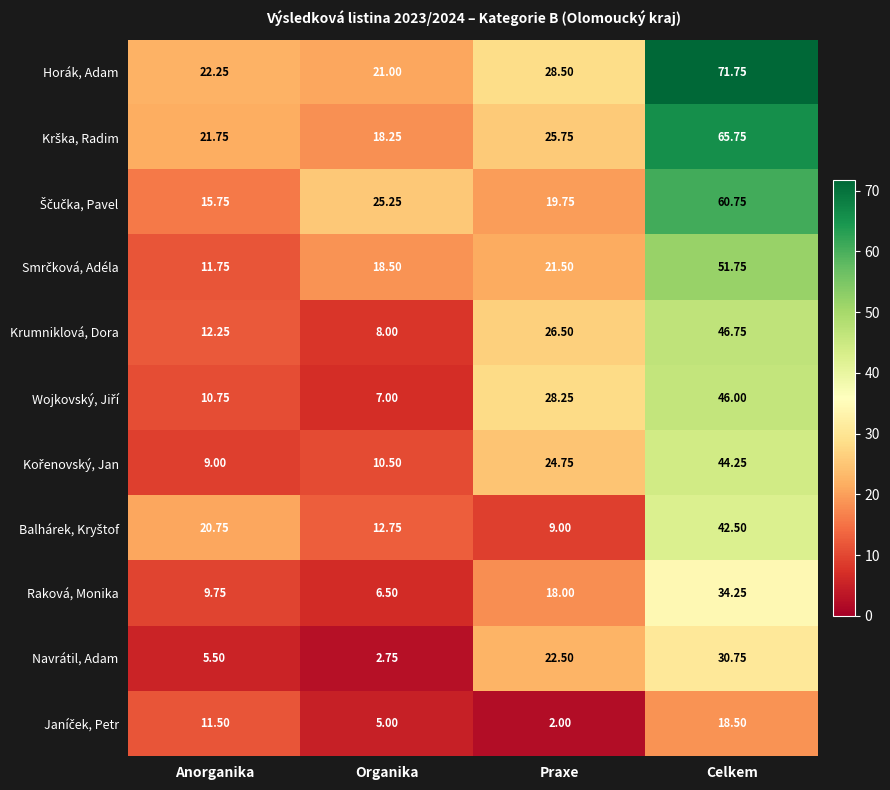

Which category has the lowest value across all series?

Praxe